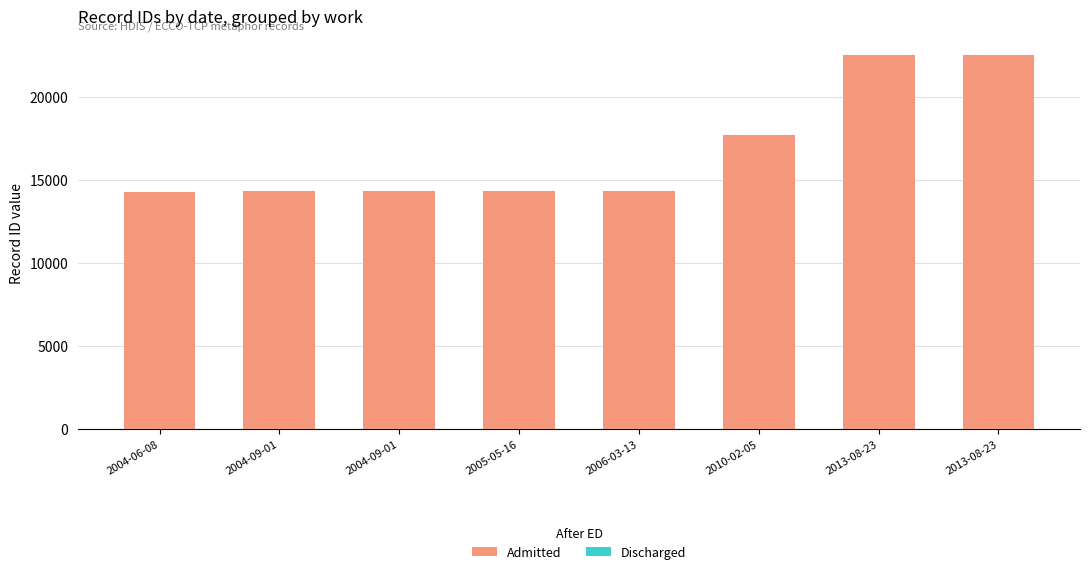

How many Discharged values are between 5331 and 7646?

8